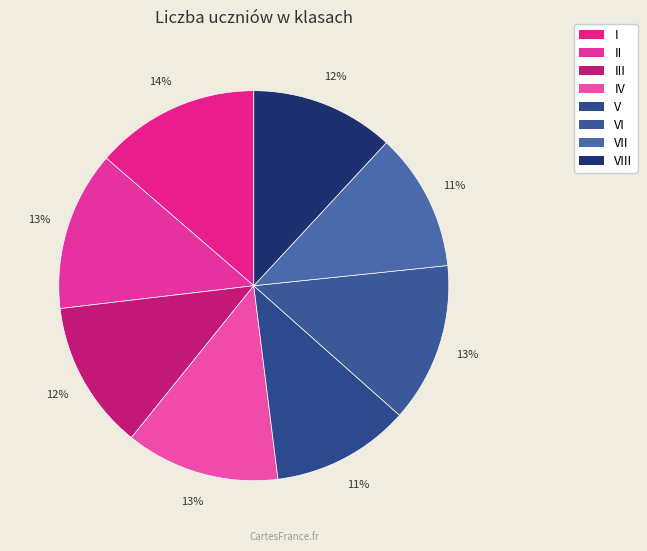

Which category has the smallest portion of the pie?

V